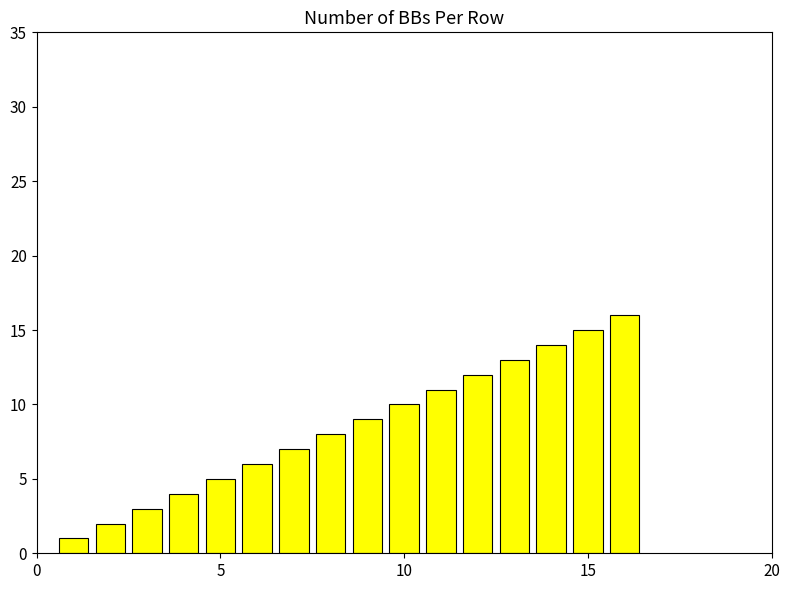

What is the difference between the second highest and minimum values?

14